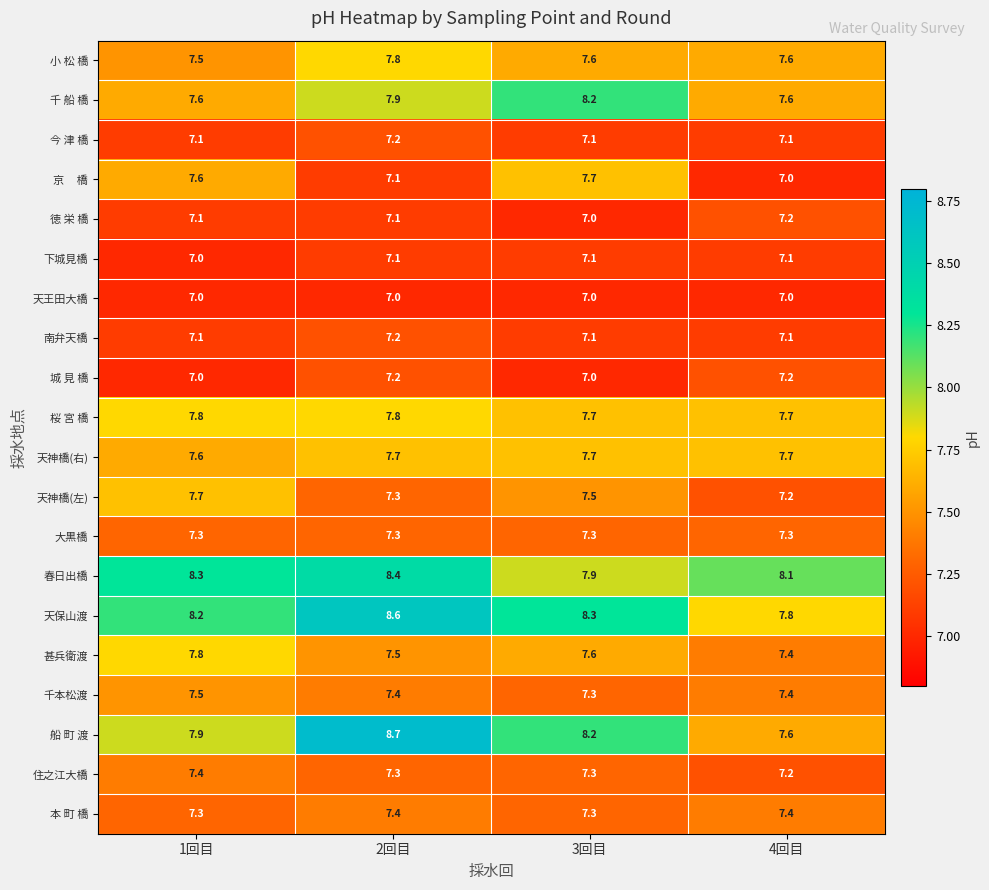

True or false: 徳 栄 橋 has a value of 7.1 at 1回目.

True